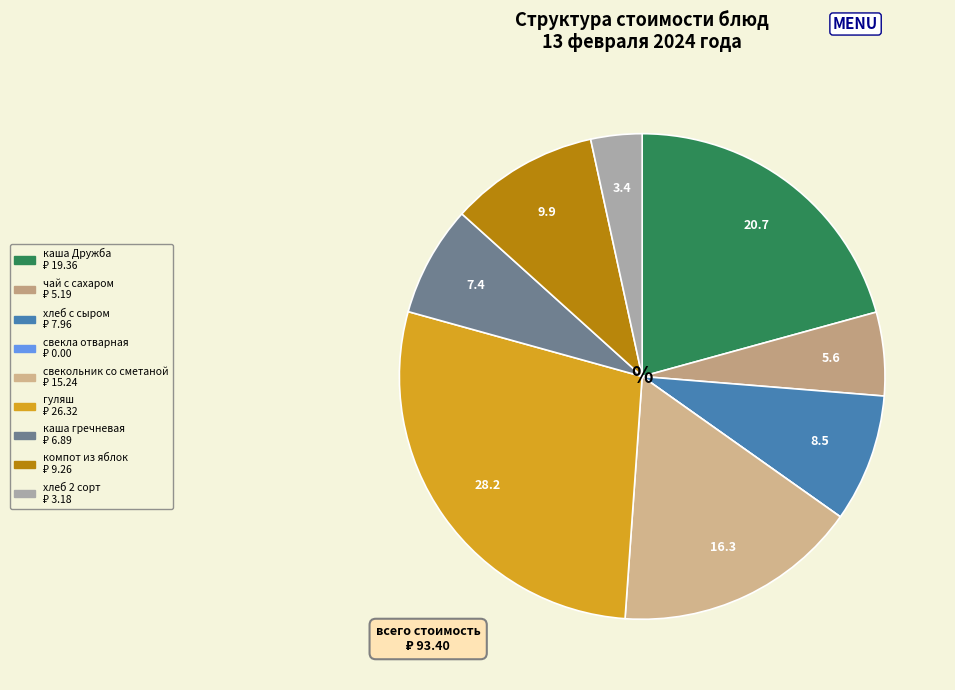

Approximately how many times larger is the value at гуляш compared to каша гречневая?

3.8